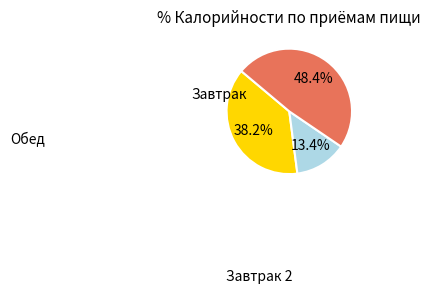

Does any single category account for the majority?

No